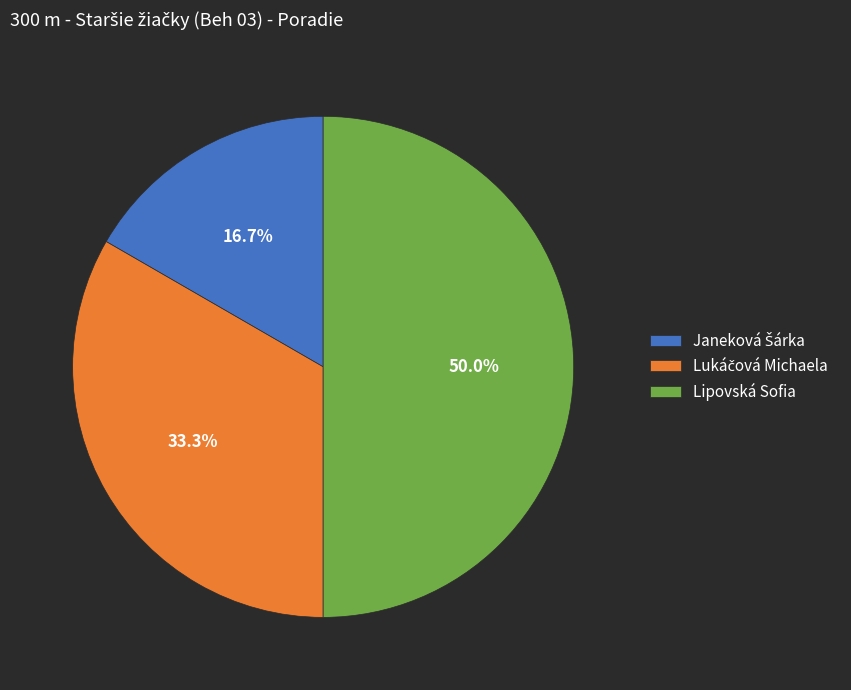

Which slice is the largest?

Lipovská Sofia